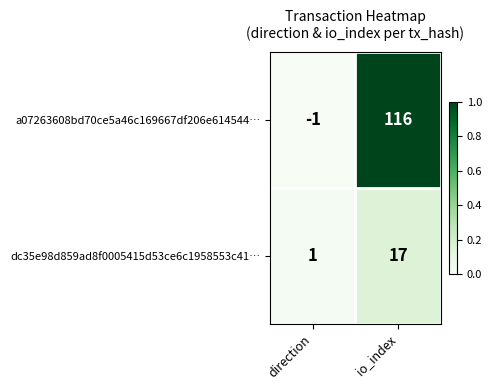

Rank the categories by a07263608bd70ce5a46c169667df206e614544… value from highest to lowest.

io_index, direction